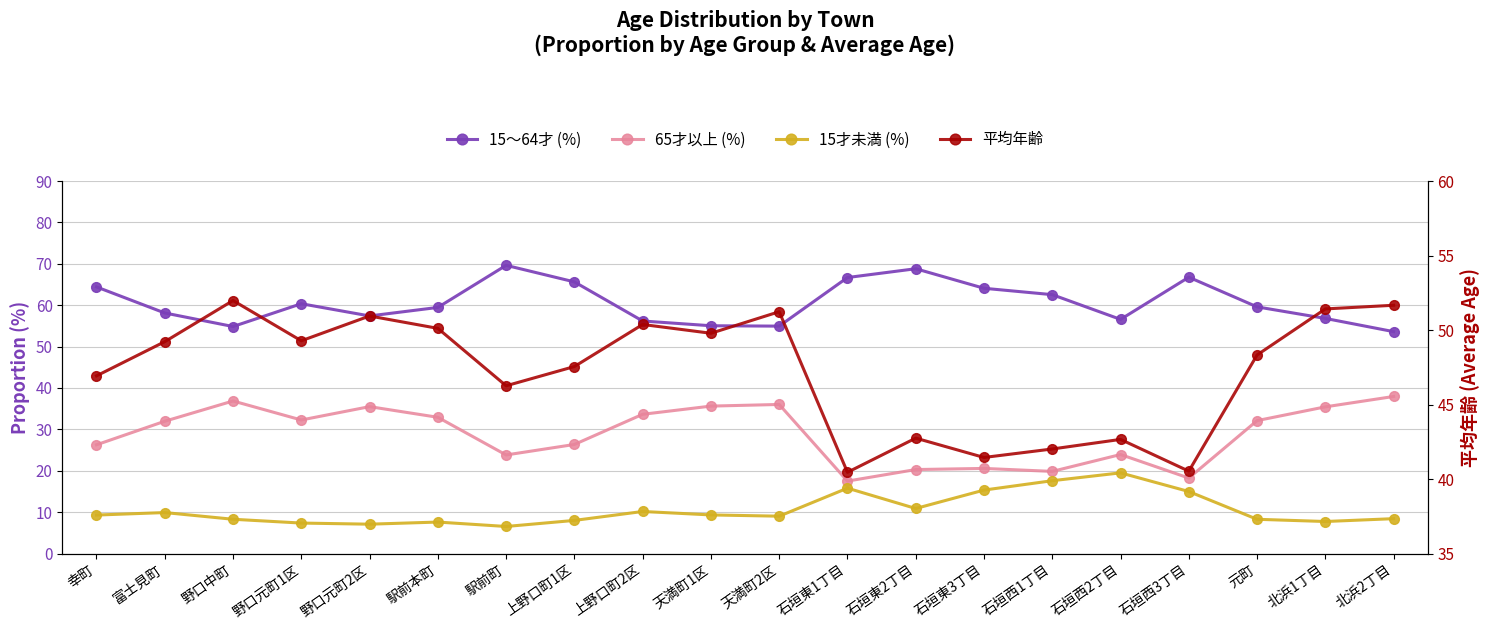

Reading left to right, list all the values displayed in this chart.

15～64才 (%): 幸町=64.4	富士見町=58.1	野口中町=54.9	野口元町1区=60.4	野口元町2区=57.4	駅前本町=59.5	駅前町=69.6	上野口町1区=65.6	上野口町2区=56.2	天満町1区=55.0	天満町2区=54.9	石垣東1丁目=66.7	石垣東2丁目=68.8	石垣東3丁目=64.1	石垣西1丁目=62.5	石垣西2丁目=56.6	石垣西3丁目=66.8	元町=59.6	北浜1丁目=56.8	北浜2丁目=53.6
65才以上 (%): 幸町=26.3	富士見町=32.0	野口中町=36.9	野口元町1区=32.3	野口元町2区=35.5	駅前本町=32.9	駅前町=23.8	上野口町1区=26.4	上野口町2区=33.6	天満町1区=35.6	天満町2区=36.0	石垣東1丁目=17.5	石垣東2丁目=20.3	石垣東3丁目=20.6	石垣西1丁目=19.9	石垣西2丁目=23.9	石垣西3丁目=18.2	元町=32.1	北浜1丁目=35.4	北浜2丁目=38.0
15才未満 (%): 幸町=9.3	富士見町=9.9	野口中町=8.3	野口元町1区=7.4	野口元町2区=7.1	駅前本町=7.6	駅前町=6.5	上野口町1区=8.0	上野口町2区=10.2	天満町1区=9.3	天満町2区=9.0	石垣東1丁目=15.8	石垣東2丁目=10.9	石垣東3丁目=15.3	石垣西1丁目=17.6	石垣西2丁目=19.5	石垣西3丁目=15.0	元町=8.3	北浜1丁目=7.7	北浜2丁目=8.4
平均年齢: 幸町=46.9	富士見町=49.2	野口中町=52.0	野口元町1区=49.3	野口元町2区=50.9	駅前本町=50.1	駅前町=46.3	上野口町1区=47.6	上野口町2区=50.4	天満町1区=49.8	天満町2区=51.2	石垣東1丁目=40.5	石垣東2丁目=42.7	石垣東3丁目=41.4	石垣西1丁目=42.0	石垣西2丁目=42.7	石垣西3丁目=40.5	元町=48.3	北浜1丁目=51.4	北浜2丁目=51.7